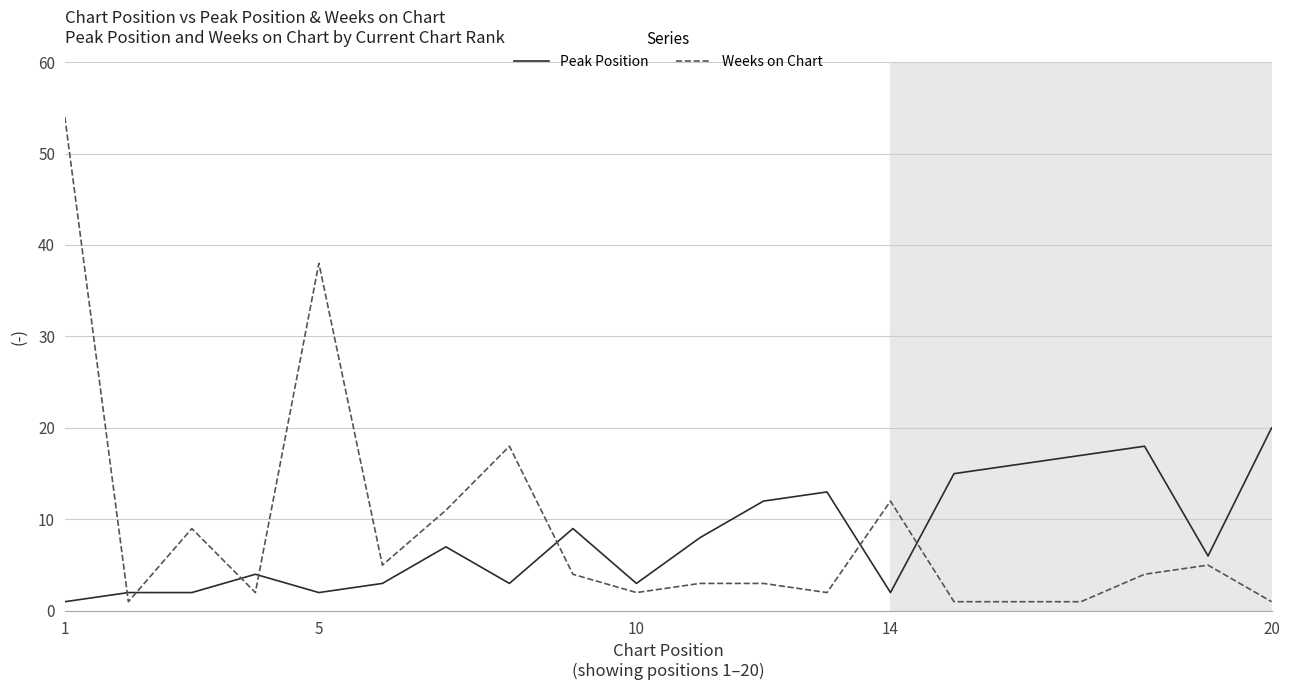

What is the difference between the second highest and second lowest values in the Peak Position series?

16